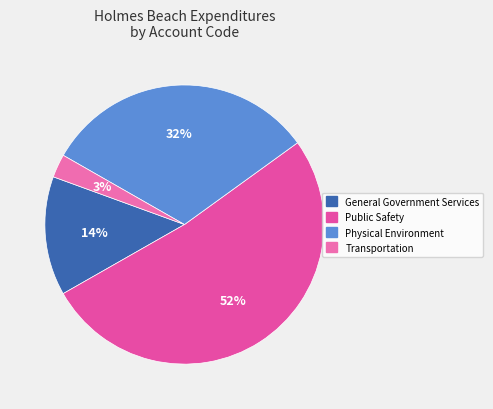

To the nearest percent, what percentage of the pie is Physical Environment?

32%